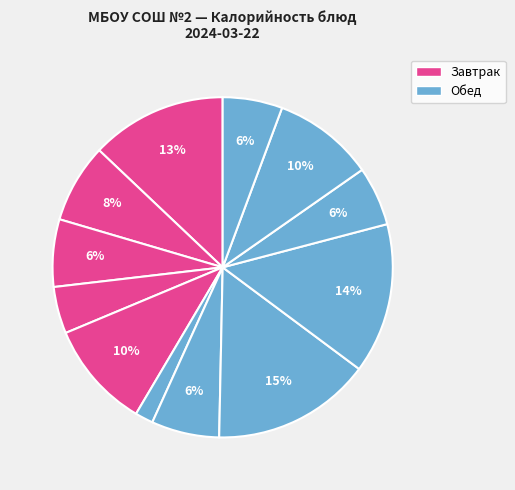

How many segments does this pie chart have?

12